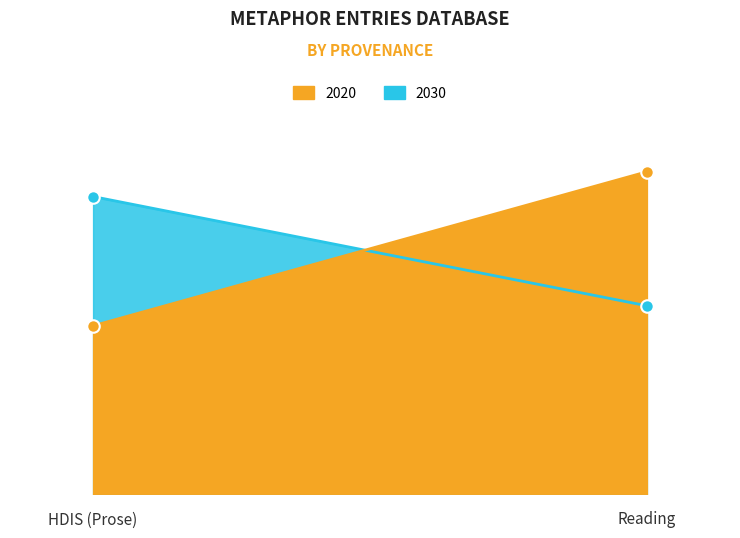

Which has a higher value, HDIS (Prose) or Reading?

Reading